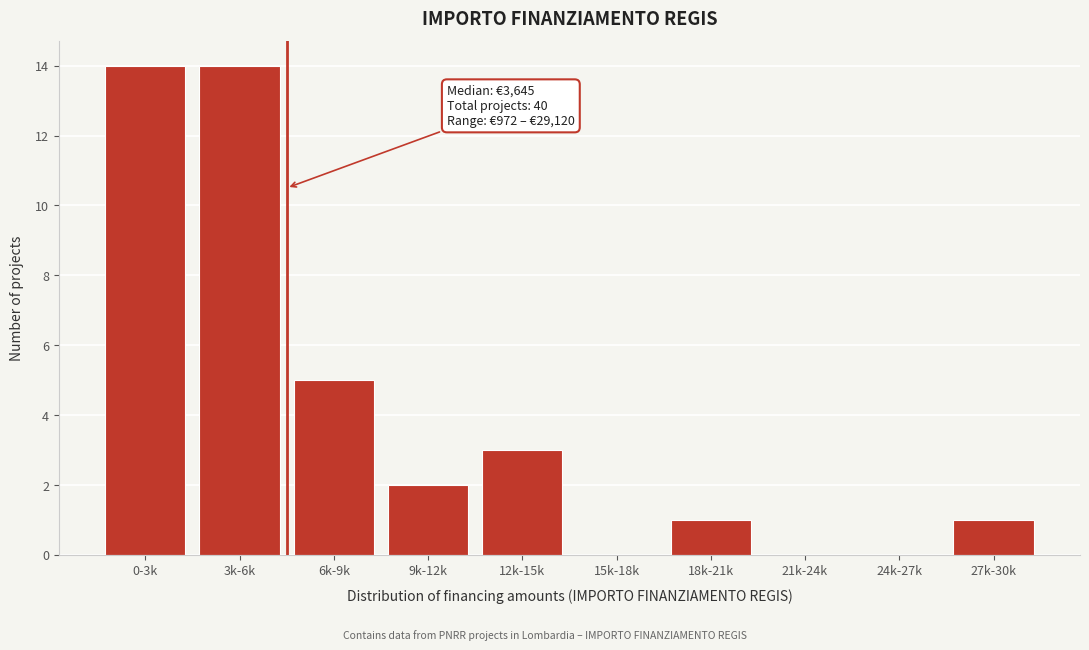

Reading left to right, what are all the values shown in this chart?

0-3k=14	3k-6k=14	6k-9k=5	9k-12k=2	12k-15k=3	15k-18k=0	18k-21k=1	21k-24k=0	24k-27k=0	27k-30k=1